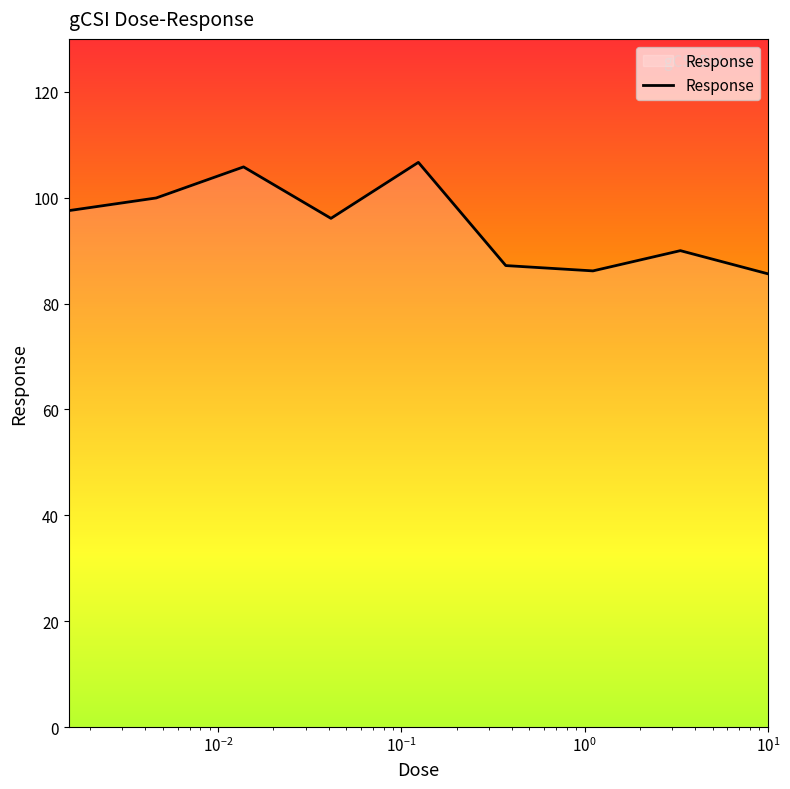

What is the minimum value shown in the chart?

85.6